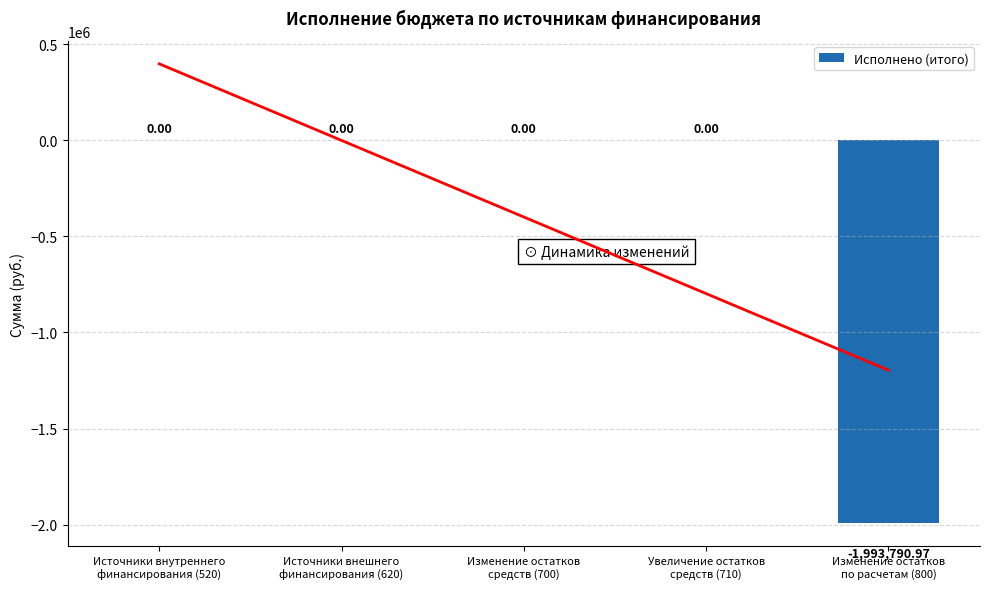

Reading left to right, what are all the values shown in this chart?

0.0	0.0	0.0	0.0	-1993791.0